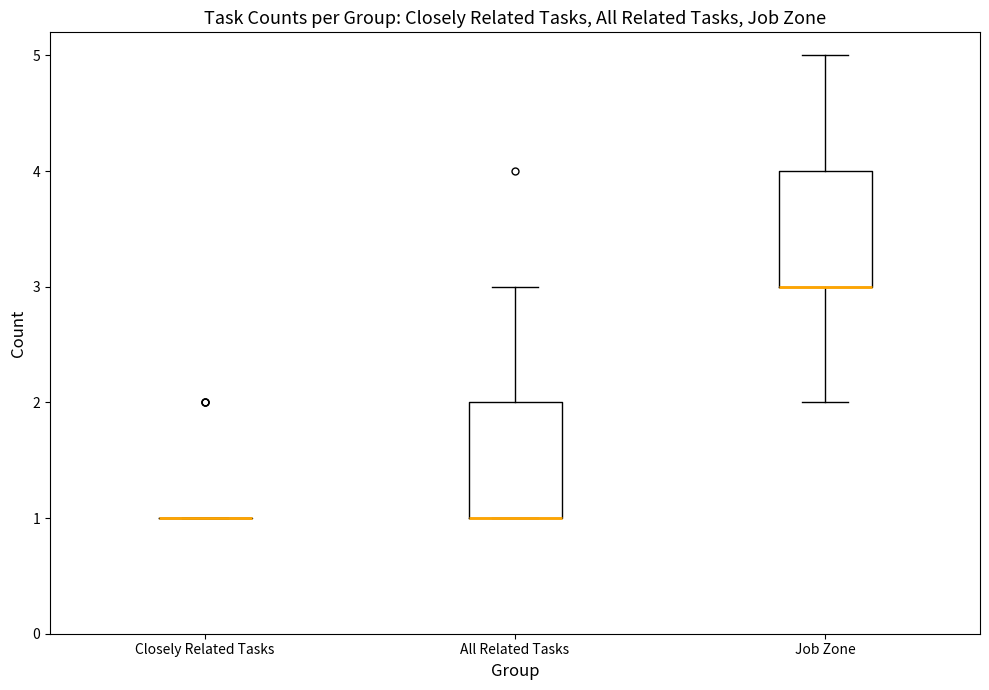

Reading left to right, transcribe this box plot: for each box, give where its median line is, the range the box spans, and where its two whiskers end, as read against the y-axis. The values are not printed on the chart, so give them approximately, as read against the axis.

Closely Related Tasks: box collapsed to a line at 1, whiskers 1 to 1
All Related Tasks: median 1 (drawn on the box's lower edge), box 1 to 2, whiskers 1 to 3
Job Zone: median 3 (drawn on the box's lower edge), box 3 to 4, whiskers 2 to 5